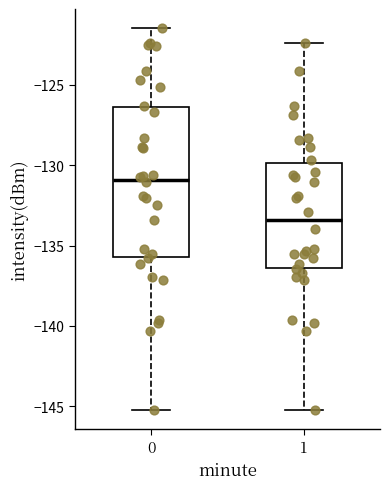

Where does the median line of the box at x = 1 sit on the y-axis? The values are not printed on the chart, so give them approximately, as read against the axis.

-133.5